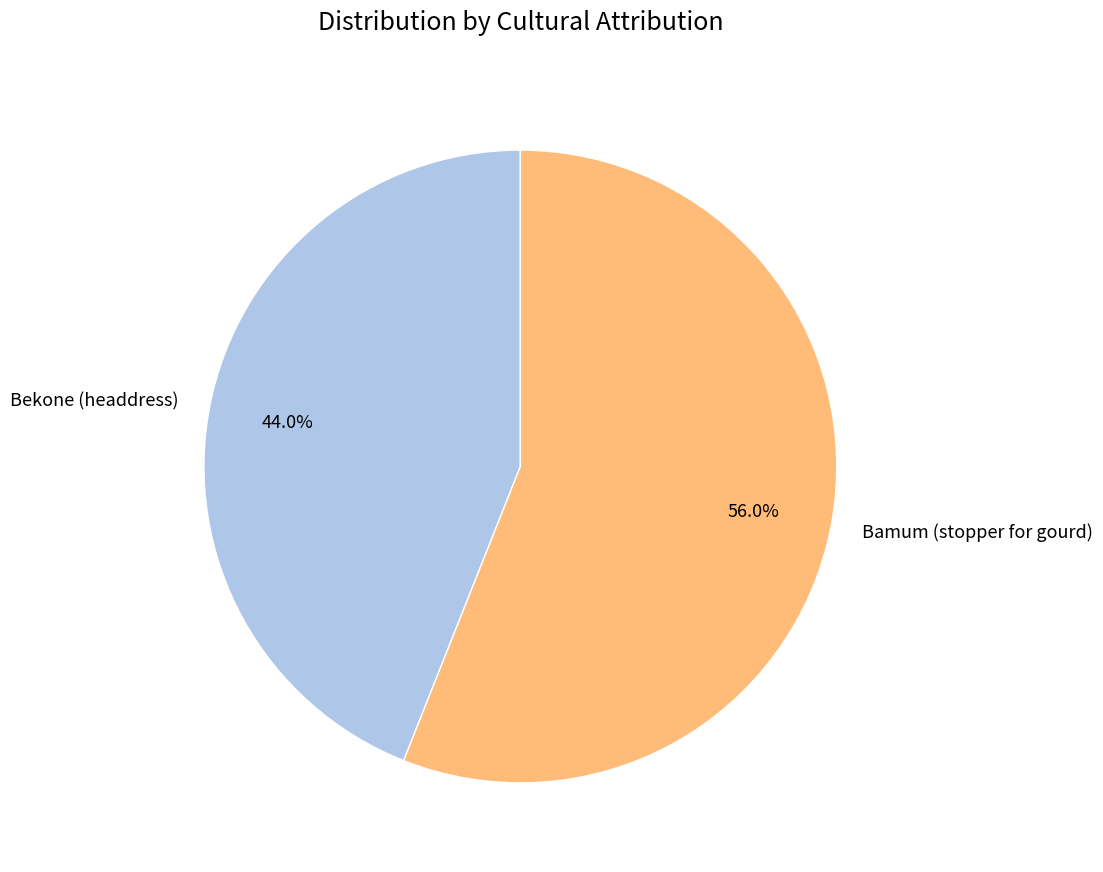

Is there a majority slice in this chart?

Yes